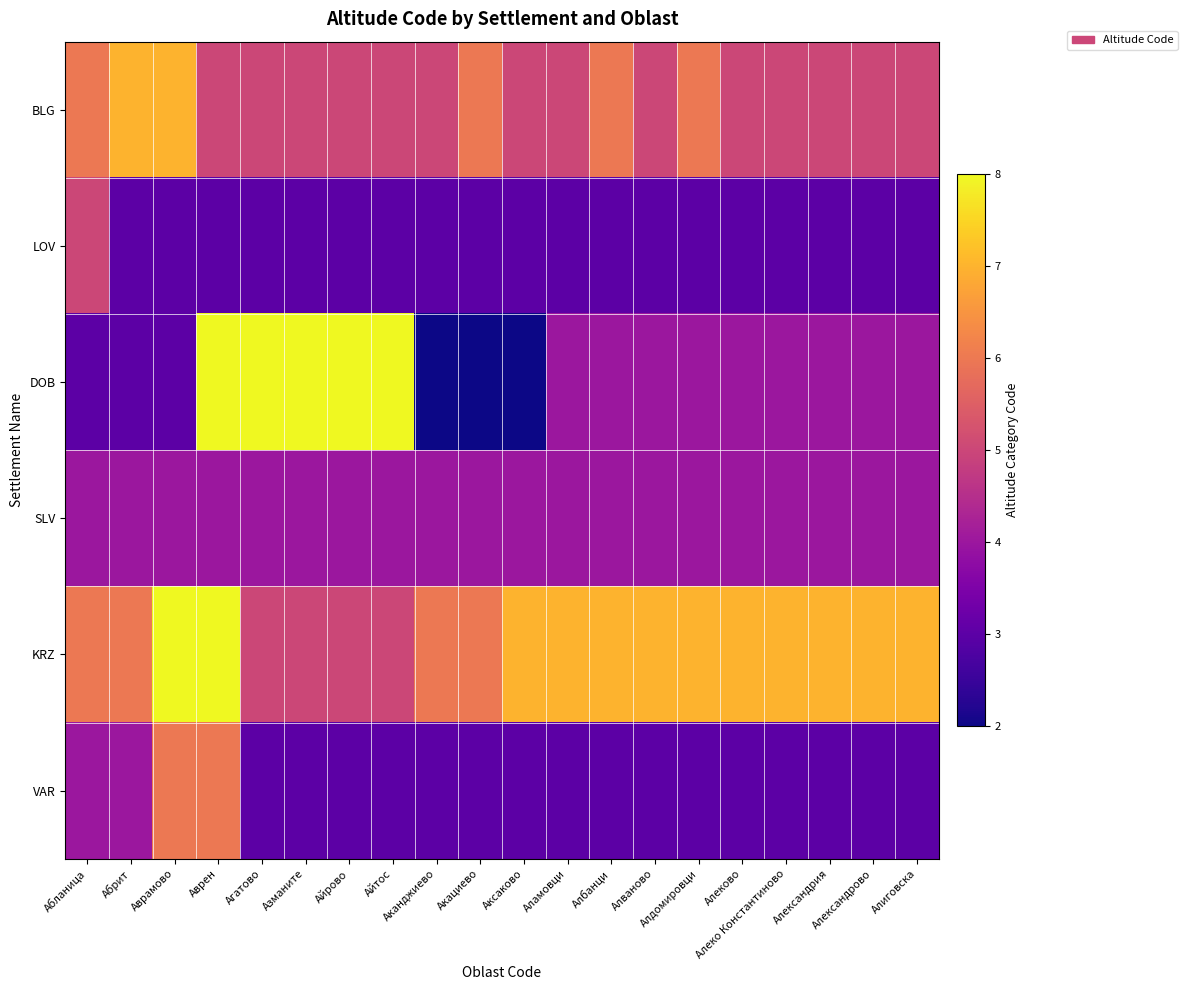

At which category is the sum across all series the highest?

Аврен